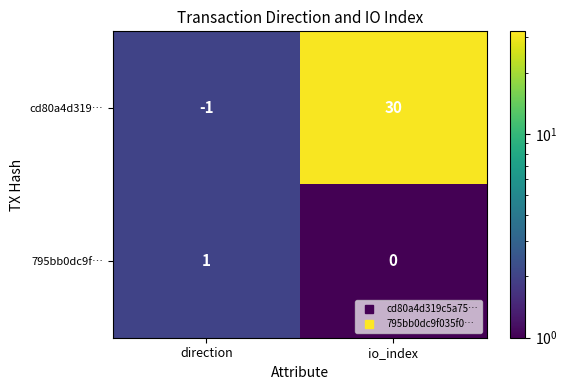

What is the difference between the highest and lowest values at io_index?

30